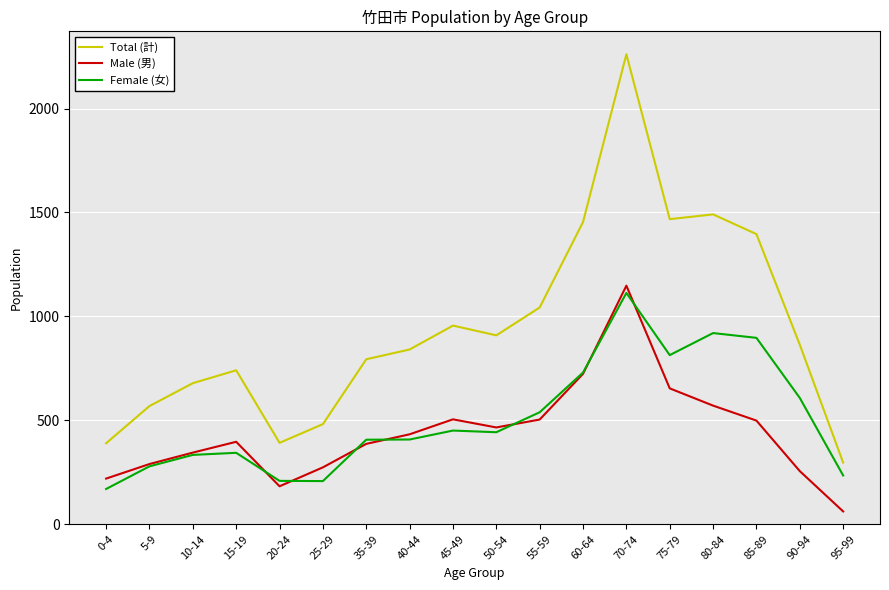

What are all the series names shown in the legend?

Total (計), Male (男), Female (女)